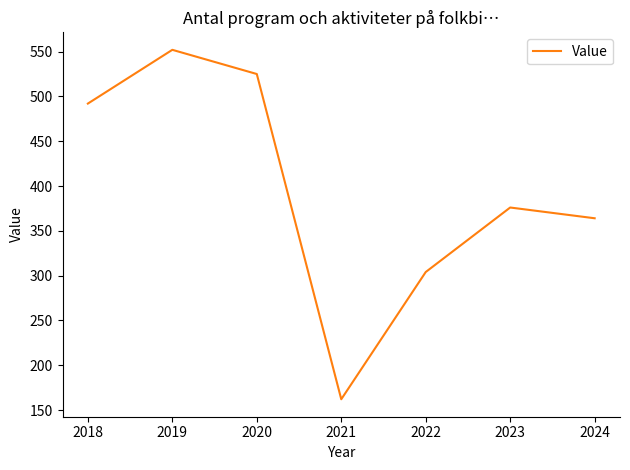

What is the maximum value shown in the chart?

552